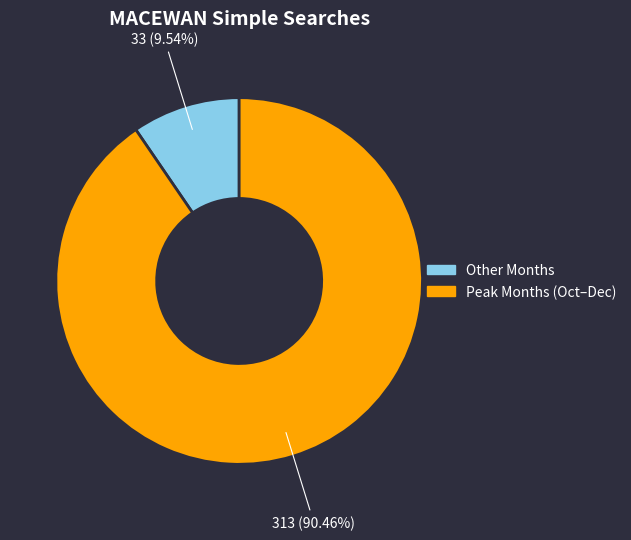

Do Other Months and Peak Months (Oct–Dec) together represent more than half of the pie?

Yes